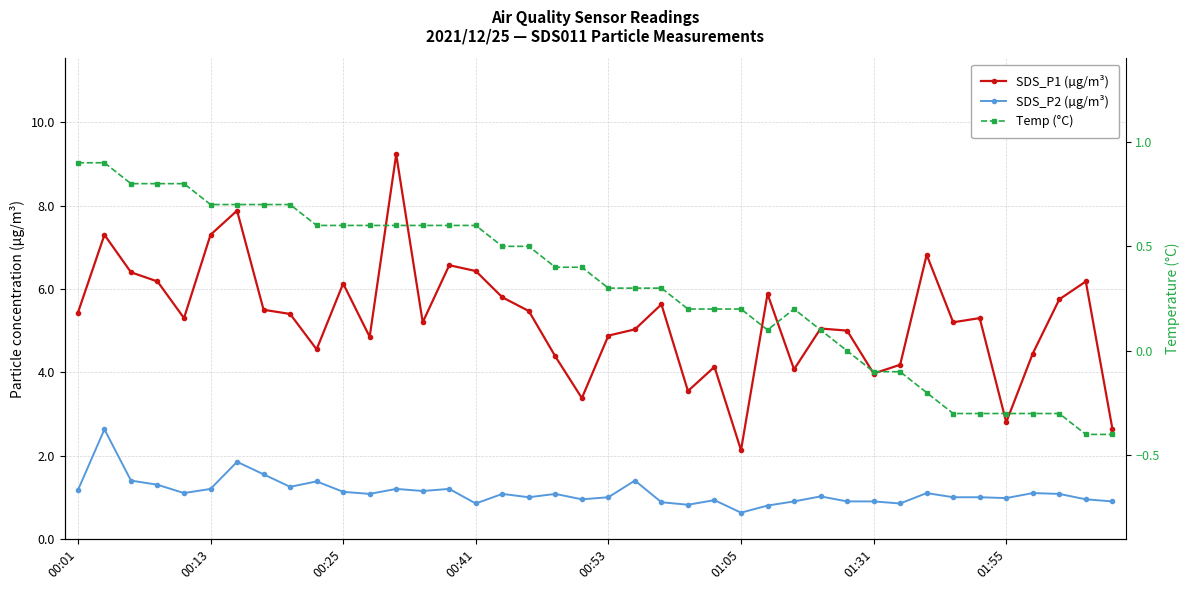

Reading left to right, extract all data points from this chart.

SDS_P1 (µg/m³): 5.4	7.3	6.4	6.2	5.3	7.3	7.9	5.5	5.4	4.5	6.1	4.8	9.2	5.2	6.6	6.4	5.8	5.5	4.4	3.4	4.9	5.0	5.6	3.5	4.1	2.1	5.9	4.1	5.0	5.0	4.0	4.2	6.8	5.2	5.3	2.8	4.5	5.8	6.2	2.6
SDS_P2 (µg/m³): 1.2	2.6	1.4	1.3	1.1	1.2	1.9	1.6	1.2	1.4	1.1	1.1	1.2	1.1	1.2	0.8	1.1	1.0	1.1	0.9	1.0	1.4	0.9	0.8	0.9	0.6	0.8	0.9	1.0	0.9	0.9	0.8	1.1	1.0	1.0	1.0	1.1	1.1	0.9	0.9
Temp (°C): 0.9	0.9	0.8	0.8	0.8	0.7	0.7	0.7	0.7	0.6	0.6	0.6	0.6	0.6	0.6	0.6	0.5	0.5	0.4	0.4	0.3	0.3	0.3	0.2	0.2	0.2	0.1	0.2	0.1	0.0	-0.1	-0.1	-0.2	-0.3	-0.3	-0.3	-0.3	-0.3	-0.4	-0.4